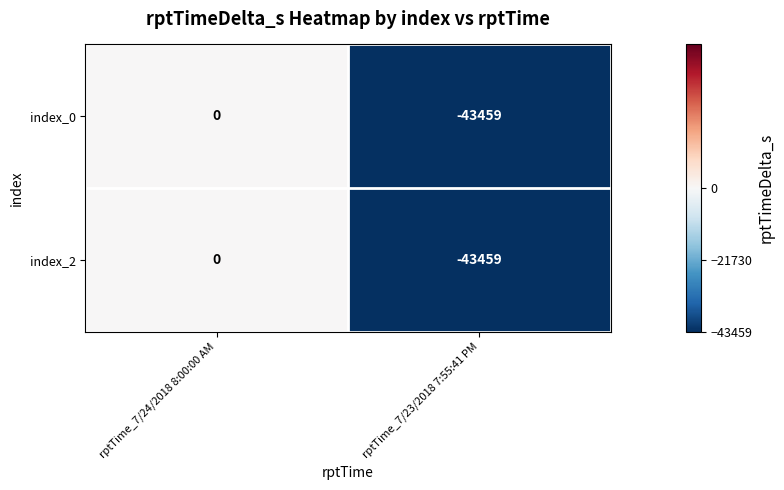

List the labels in order of index_0 value, largest first.

rptTime_7/24/2018 8:00:00 AM, rptTime_7/23/2018 7:55:41 PM